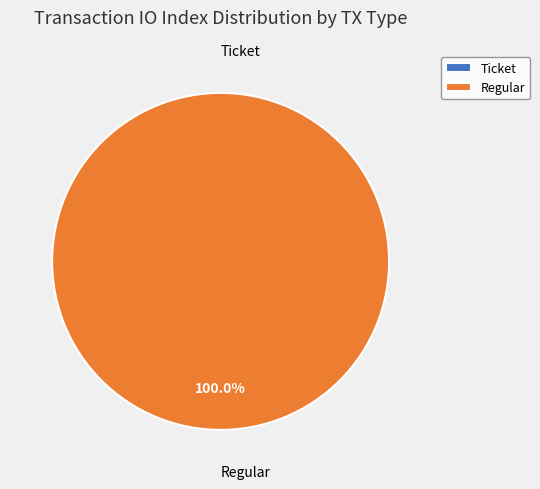

How many slices are in this pie chart?

2